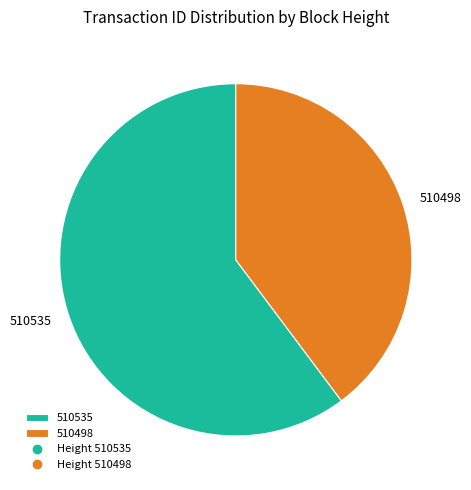

Between 510498 and 510535, which is larger?

510535